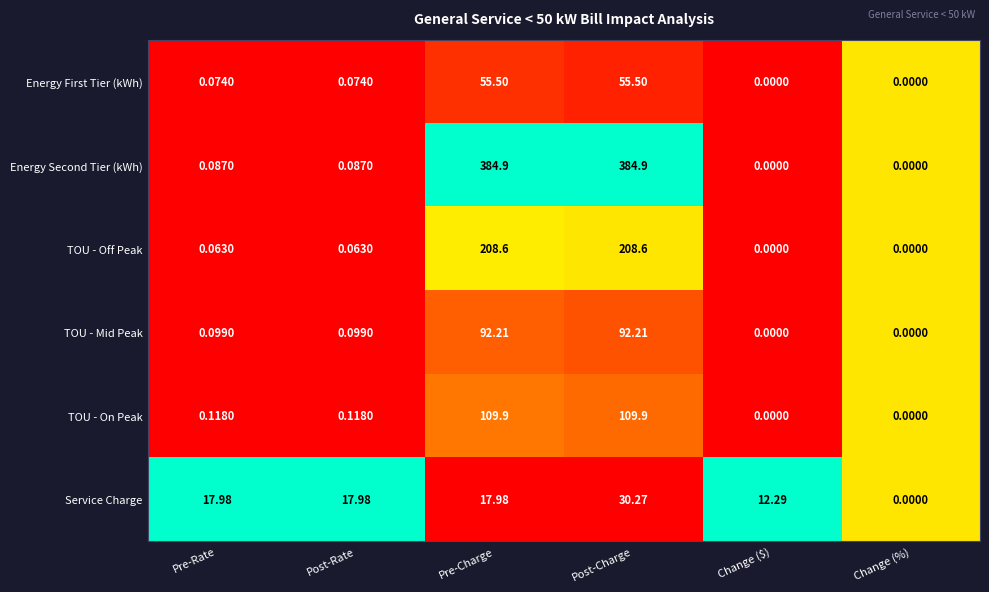

What is the spread (max minus min) of values at Pre-Charge?

366.9